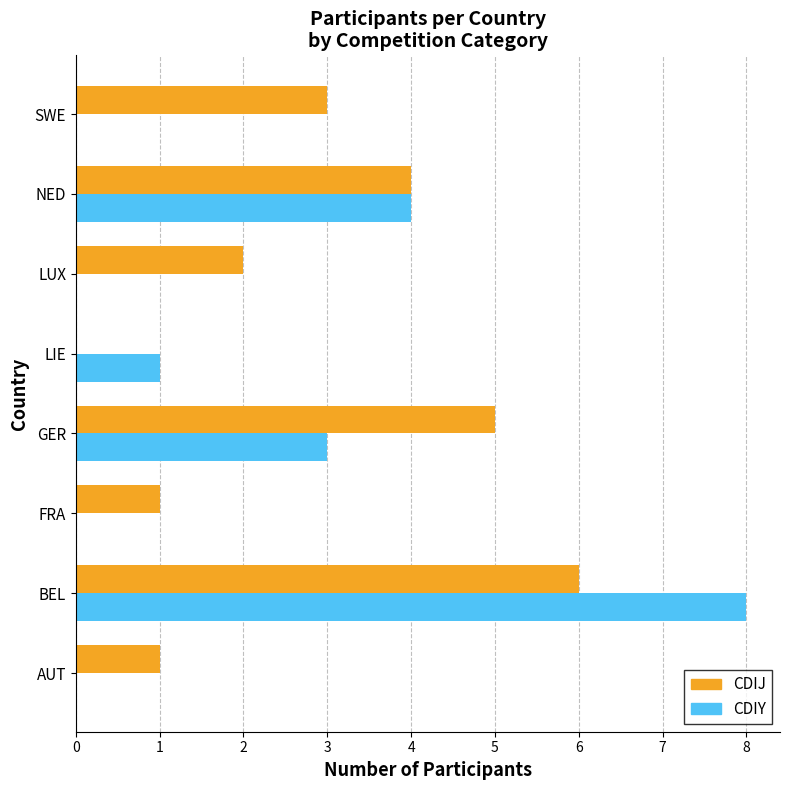

What value does the CDIY series have at GER?

3